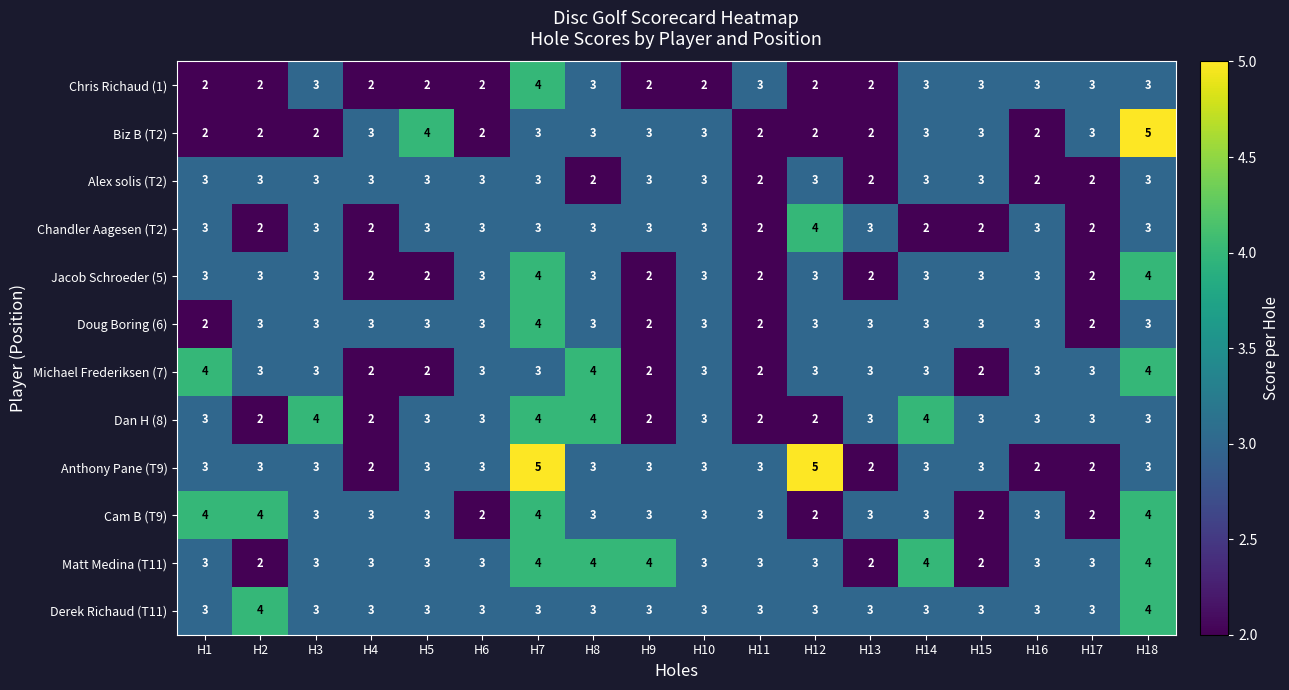

How many categories are shown in the chart?

18